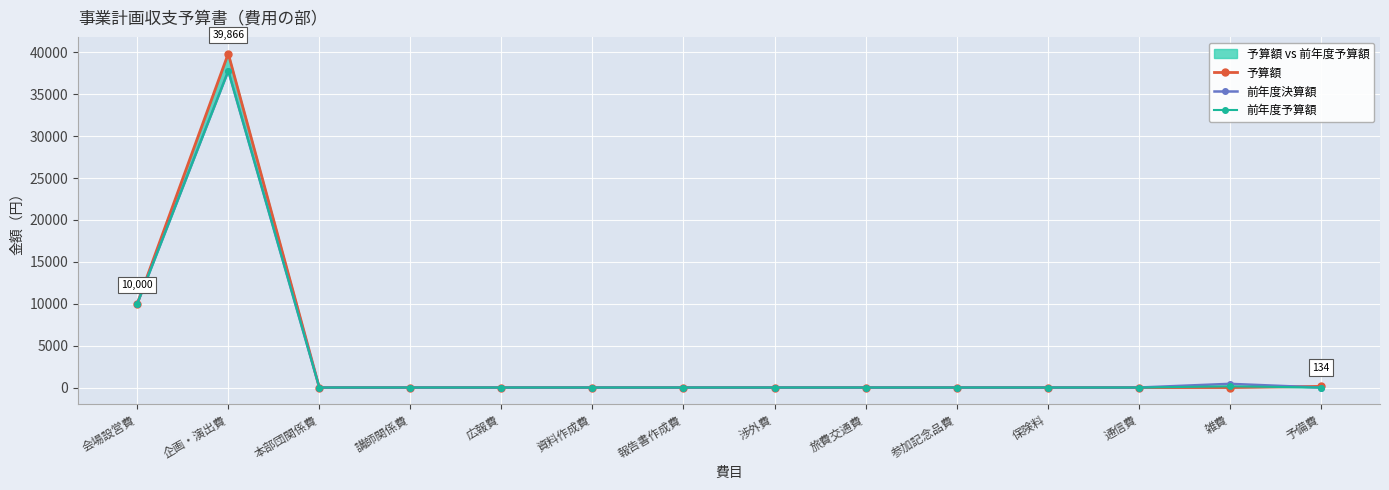

Which series has the largest total across all categories?

予算額